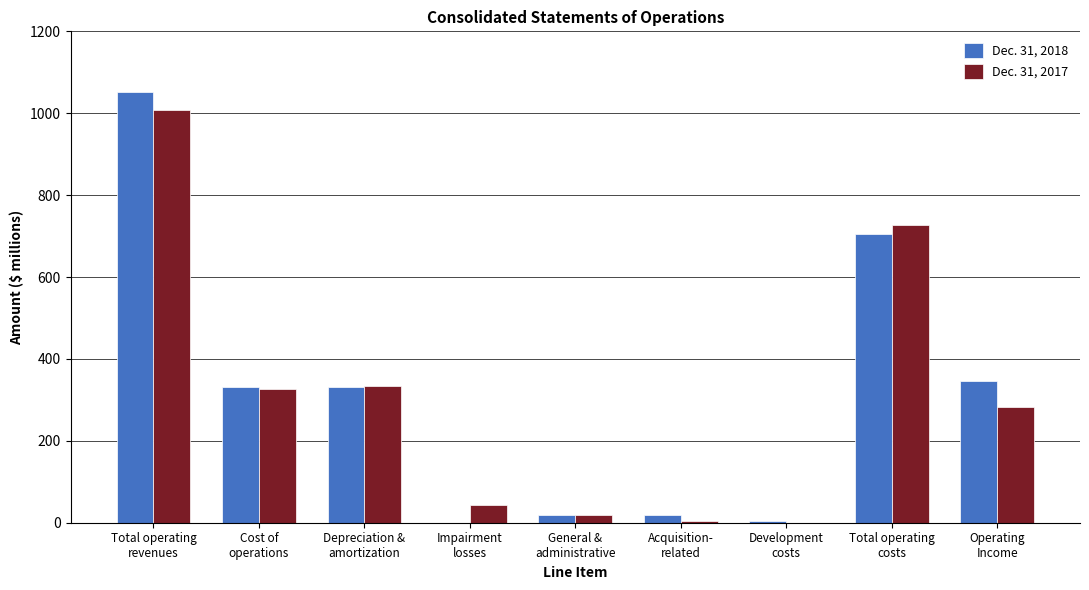

What is the sum of the Dec. 31, 2018 values at Impairment
losses and Depreciation &
amortization?

331